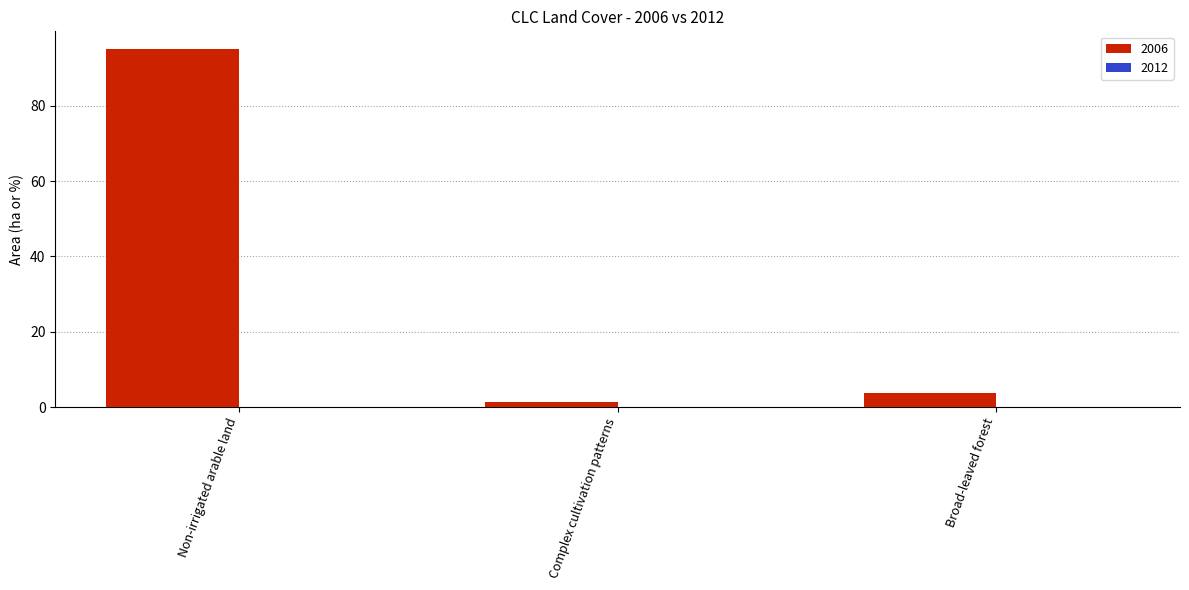

True or false: the data shows 141.5 at Non-irrigated arable land.

False